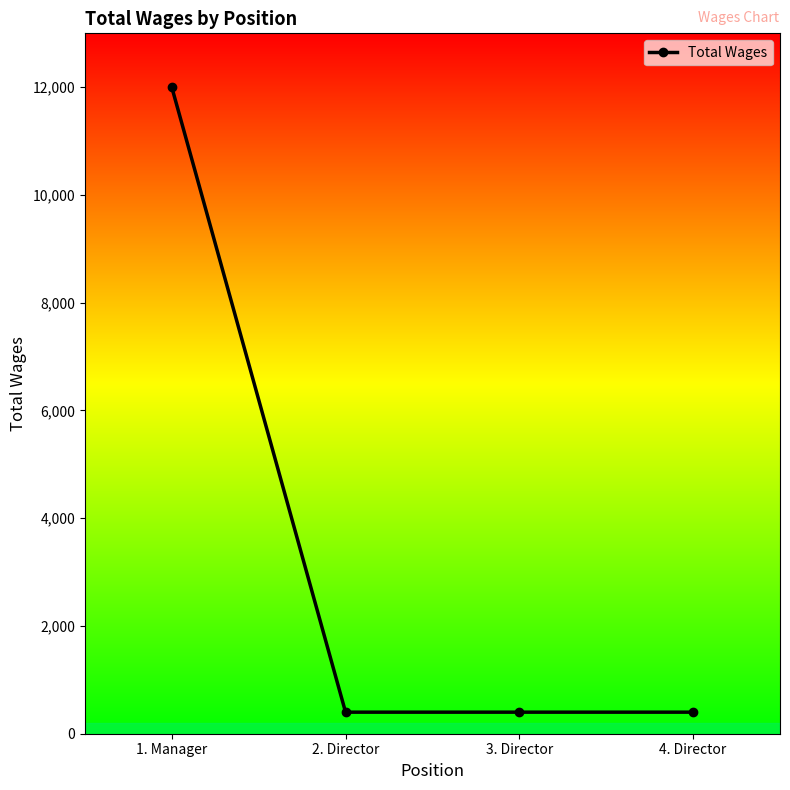

Reading right to left, list all the values displayed in this chart.

400	400	400	12000